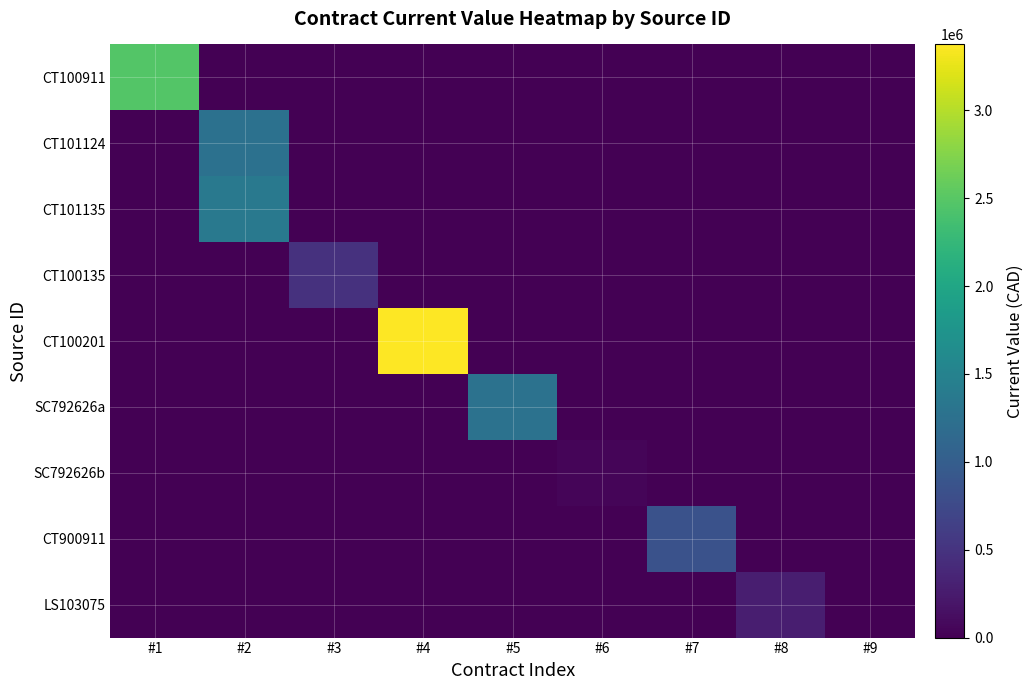

Which label corresponds to the smallest value in the chart?

#2